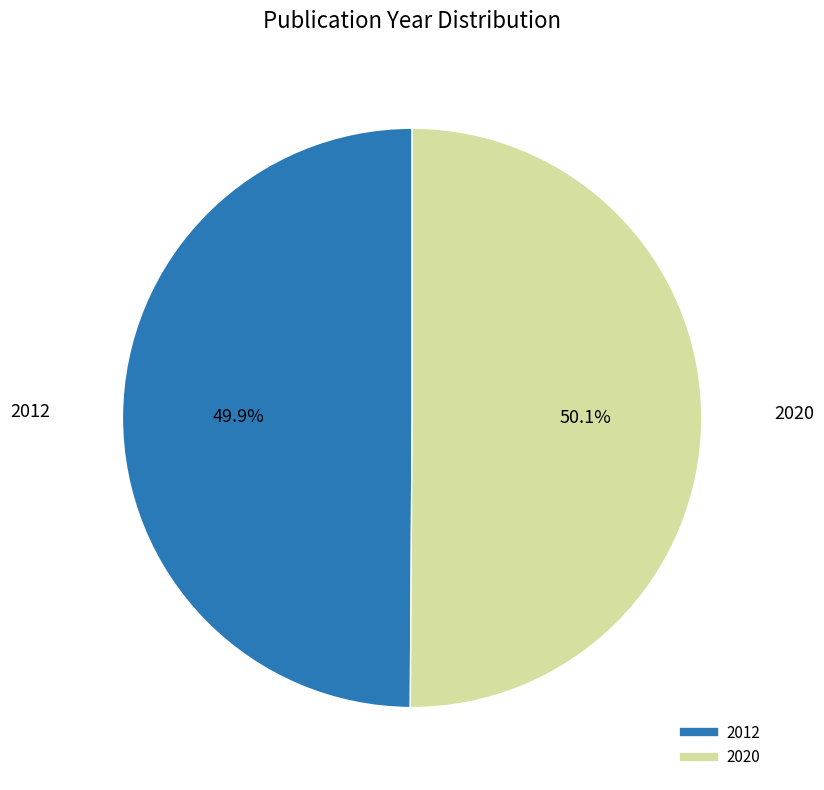

How many slices are in this pie chart?

2